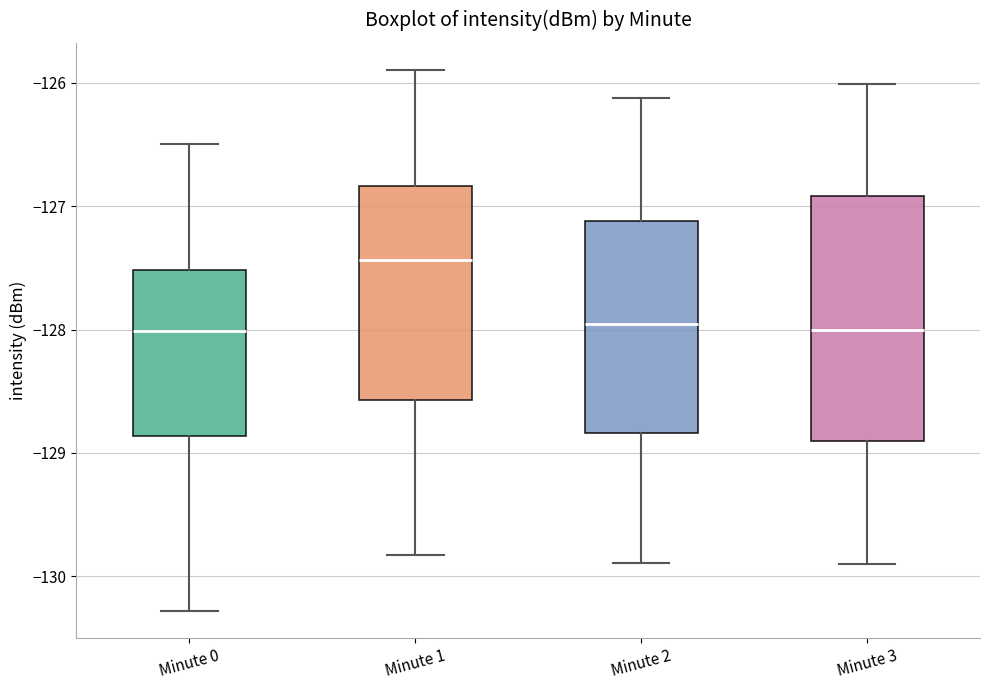

Reading left to right, transcribe this box plot: for each box, give where its median line is, the range the box spans, and where its two whiskers end, as read against the y-axis. The values are not printed on the chart, so give them approximately, as read against the axis.

Minute 0: median -128.0, box -128.9 to -127.5, whiskers -130.3 to -126.5
Minute 1: median -127.4, box -128.6 to -126.8, whiskers -129.8 to -125.9
Minute 2: median -128.0, box -128.8 to -127.1, whiskers -129.9 to -126.1
Minute 3: median -128.0, box -128.9 to -126.9, whiskers -129.9 to -126.0